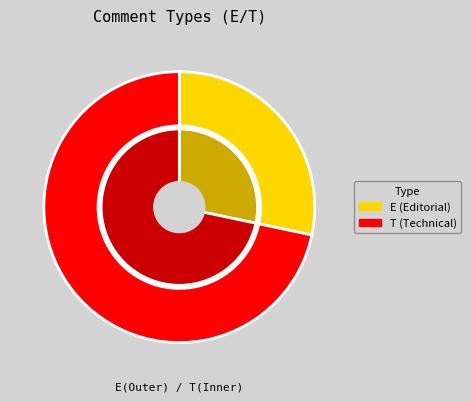

How many segments does this pie chart have?

2